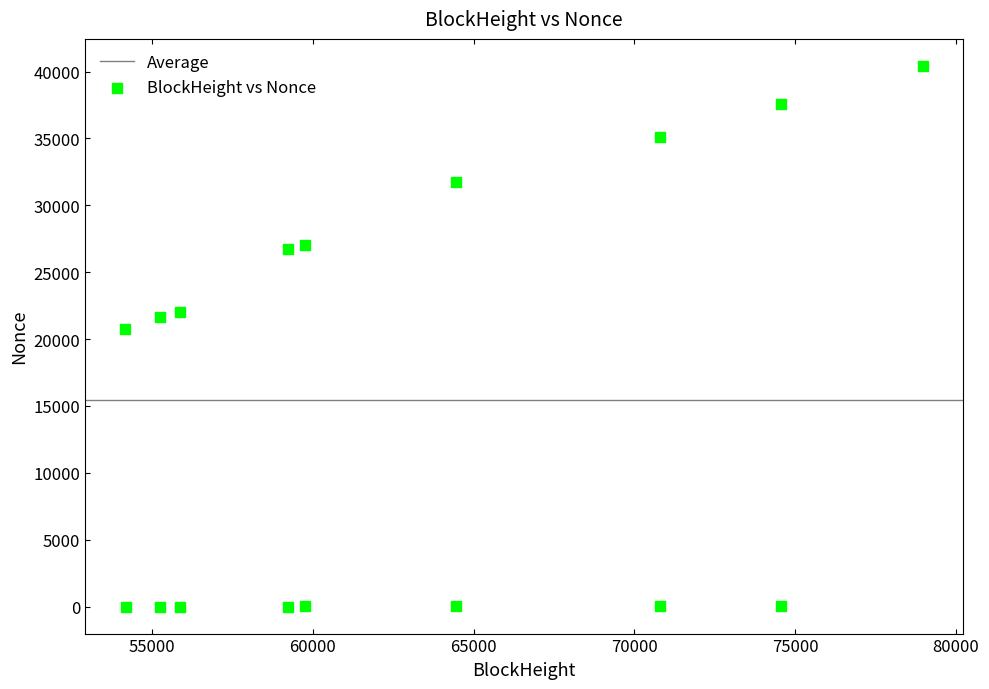

What Y value in the scatter plot is closest to 20212?

20771